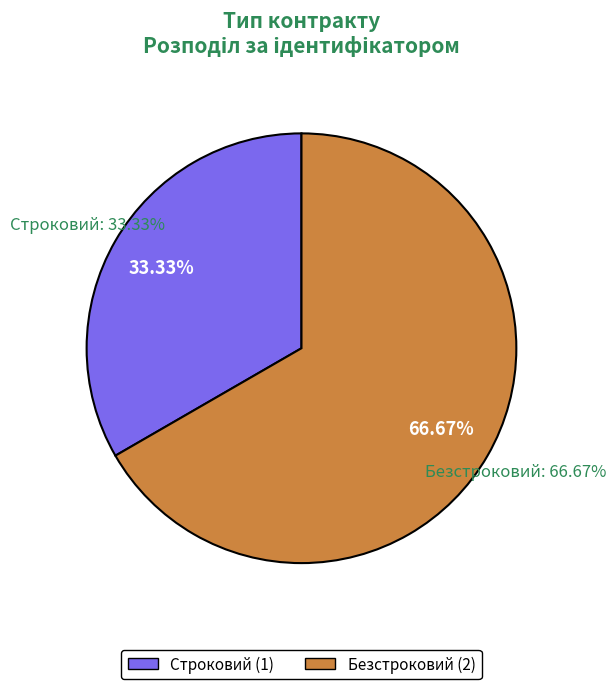

How many segments does this pie chart have?

2